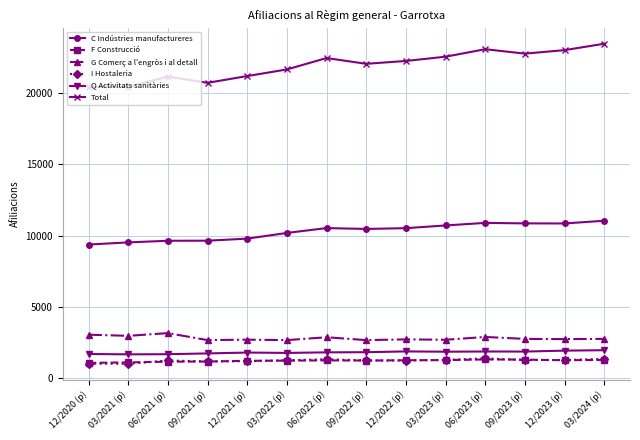

True or false: C Indústries manufactureres and F Construcció cross at least once.

False